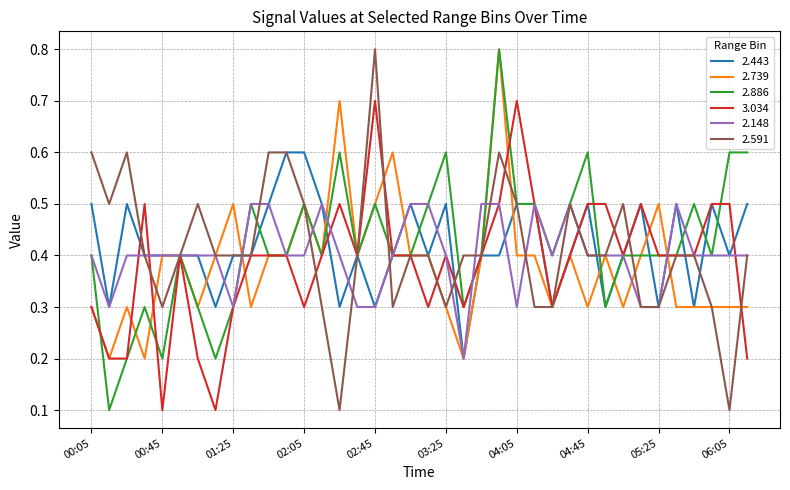

What is the highest value of the 2.739 series?

0.8